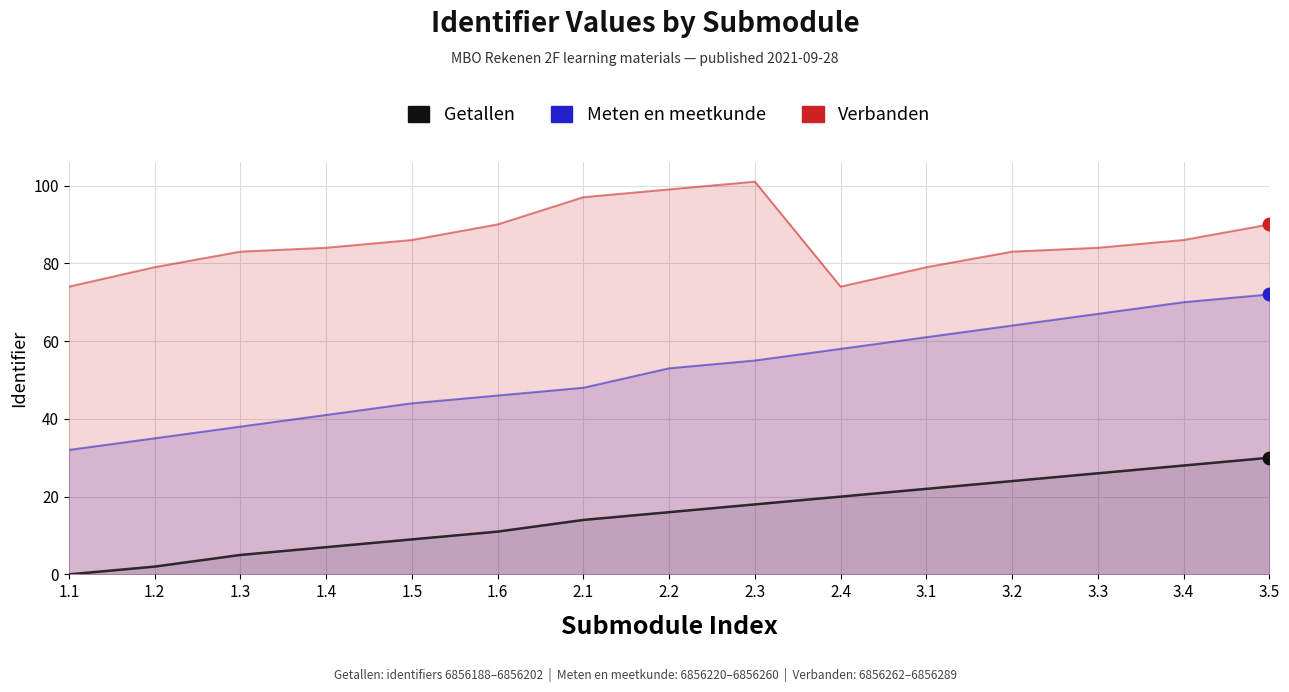

What are all the series names shown in the legend?

Getallen, Meten en meetkunde, Verbanden